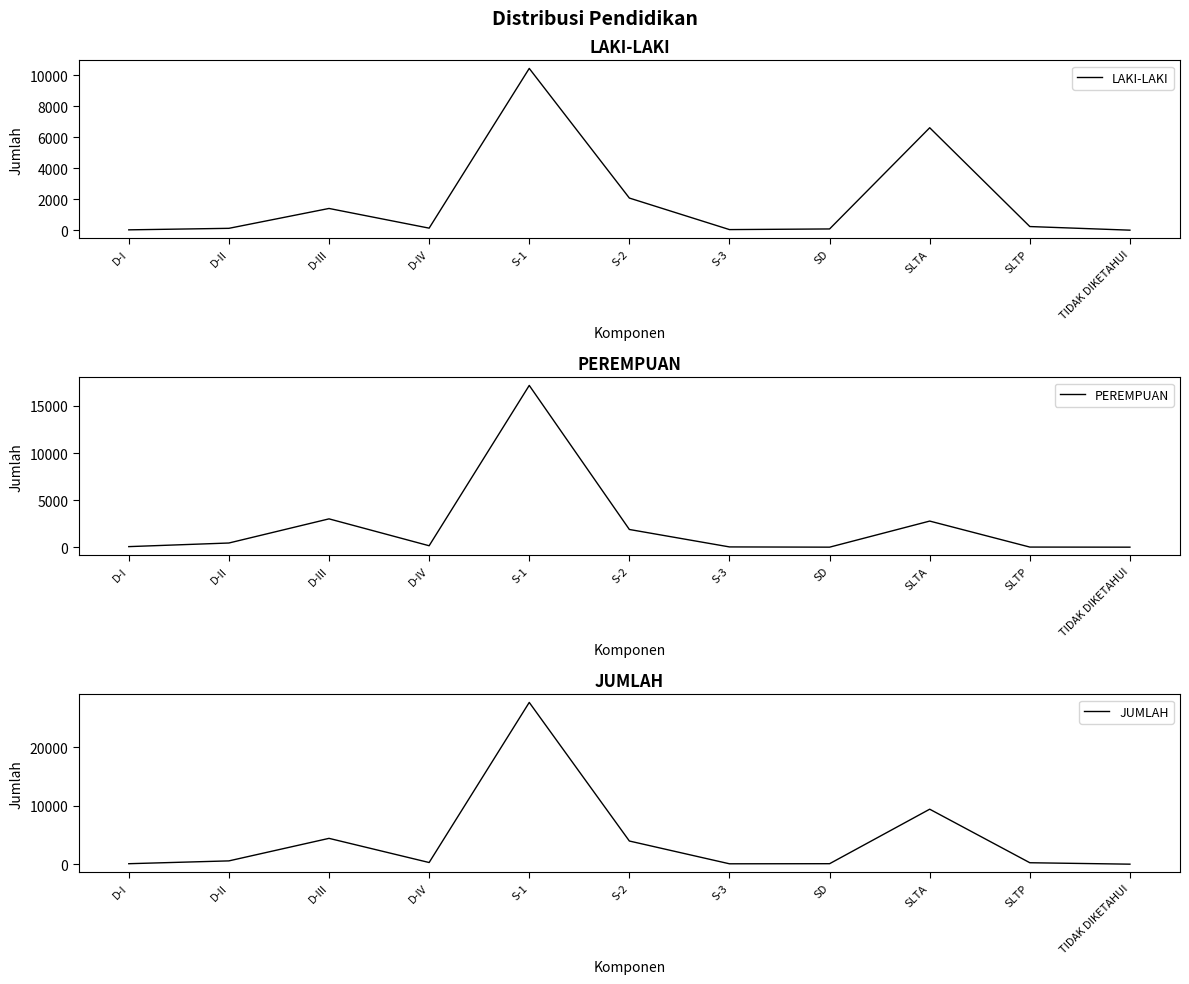

Rank the categories by JUMLAH value from highest to lowest.

S-1, SLTA, D-III, S-2, D-II, D-IV, SLTP, SD, D-I, S-3, TIDAK DIKETAHUI